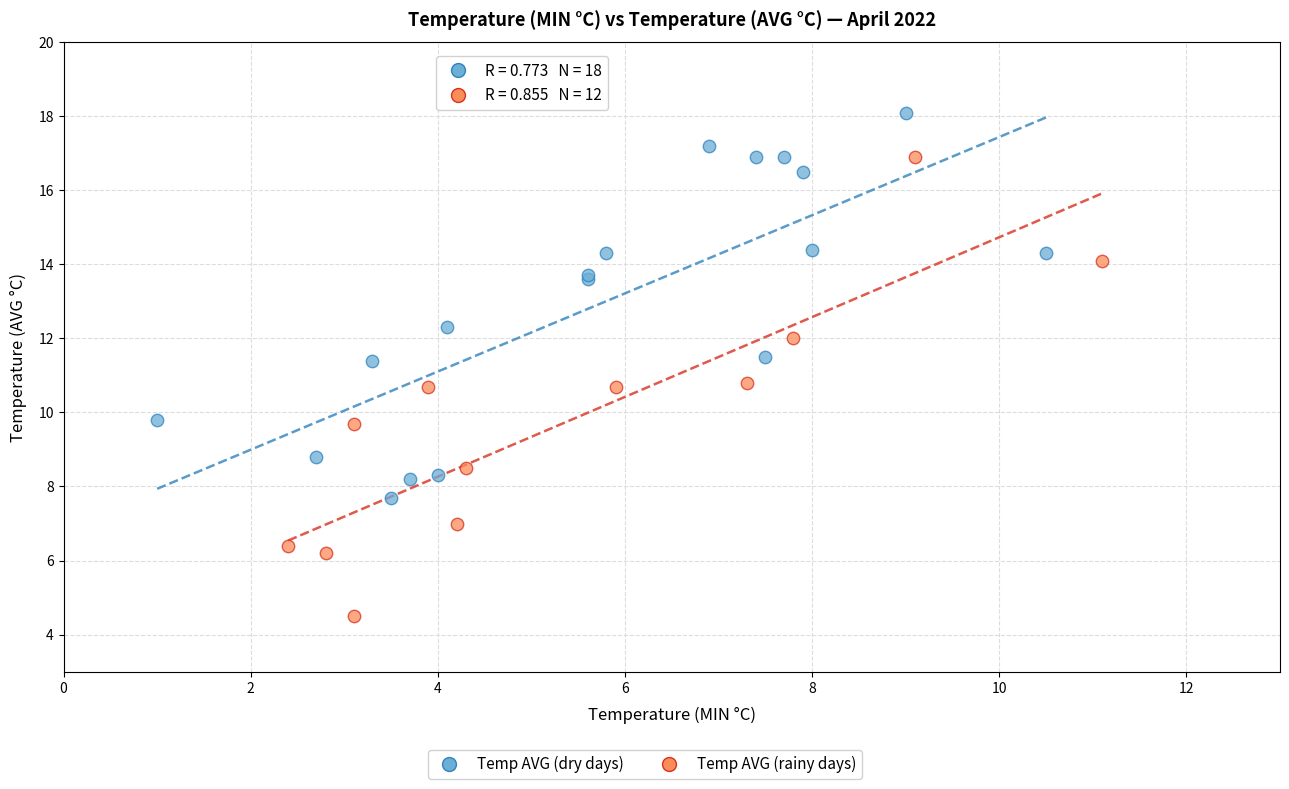

Which series has the widest spread of Y values?

Temp AVG (rainy days)